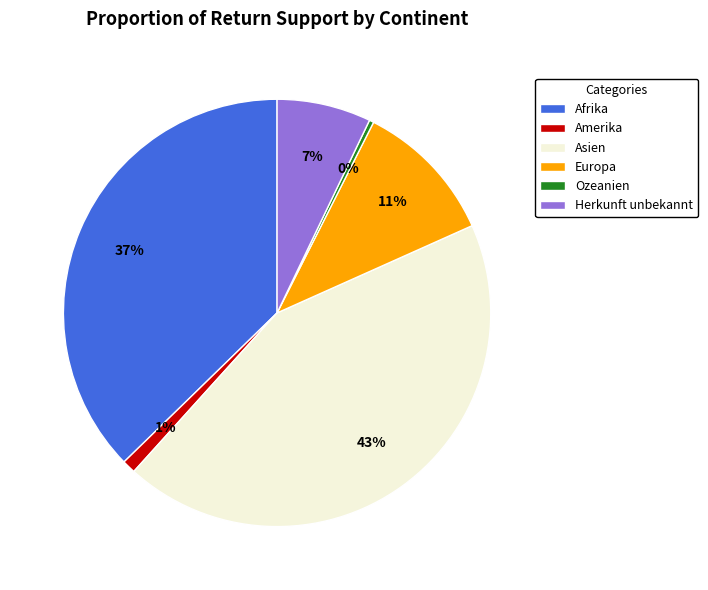

Between Europa and Asien, which is larger?

Asien